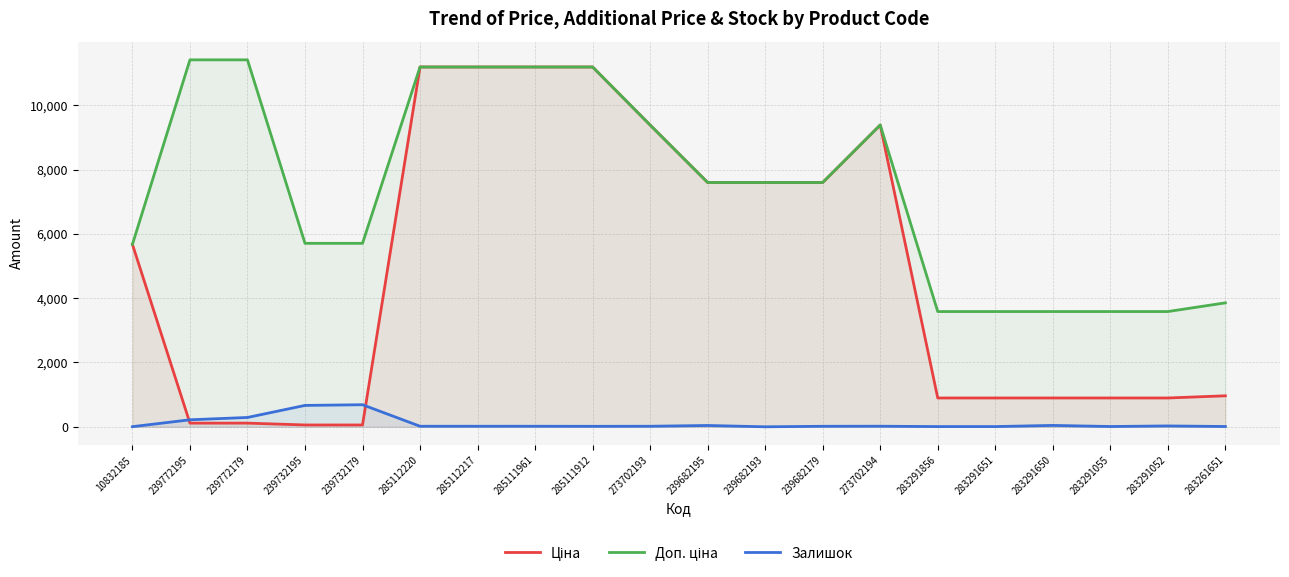

Which category has the lowest value in the Ціна series?

239732195